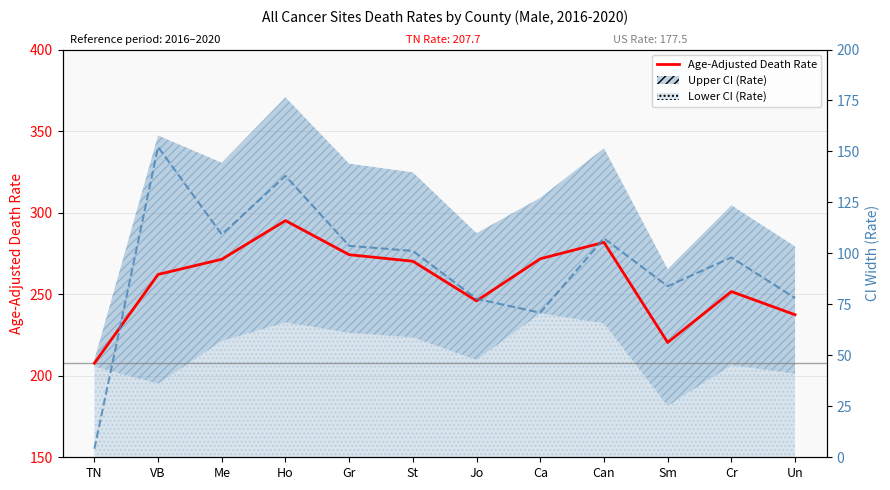

True or false: CI Width and Age-Adjusted Death Rate cross at least once.

False